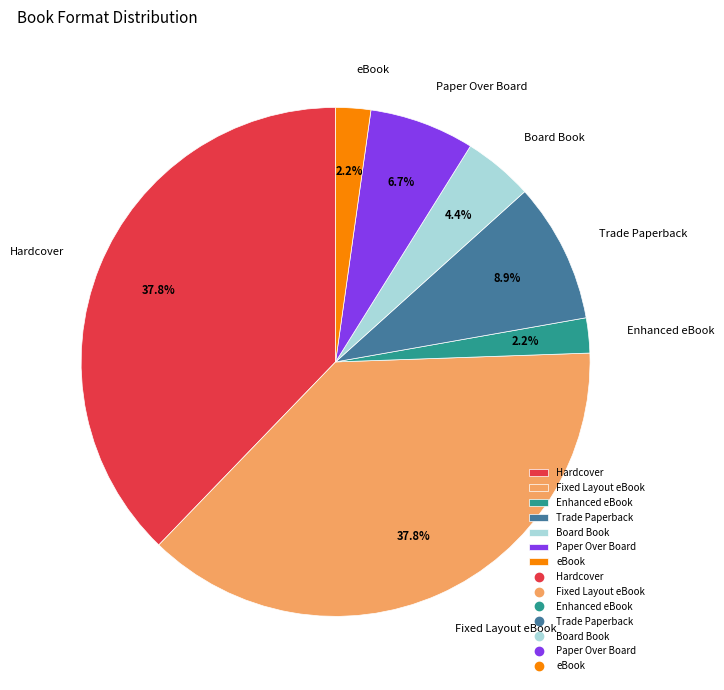

Does eBook represent more than half of the total?

No